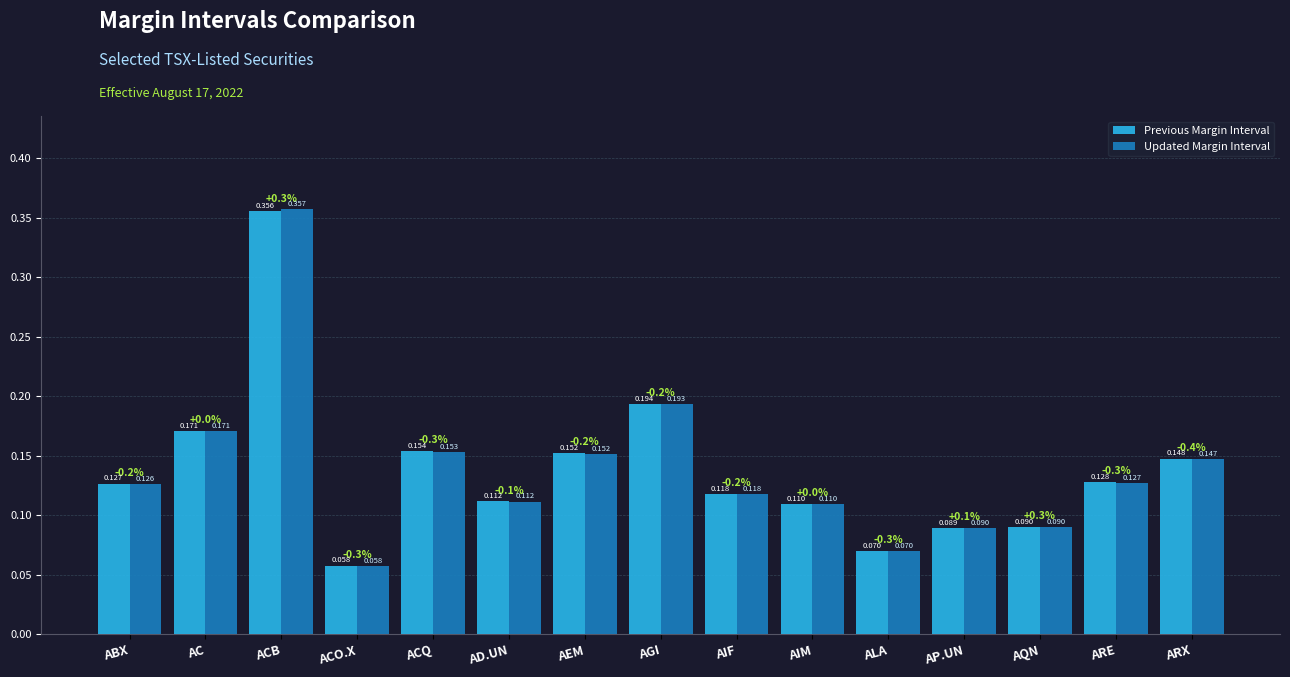

Which series changed the most between AIM and ARX?

Previous Margin Interval